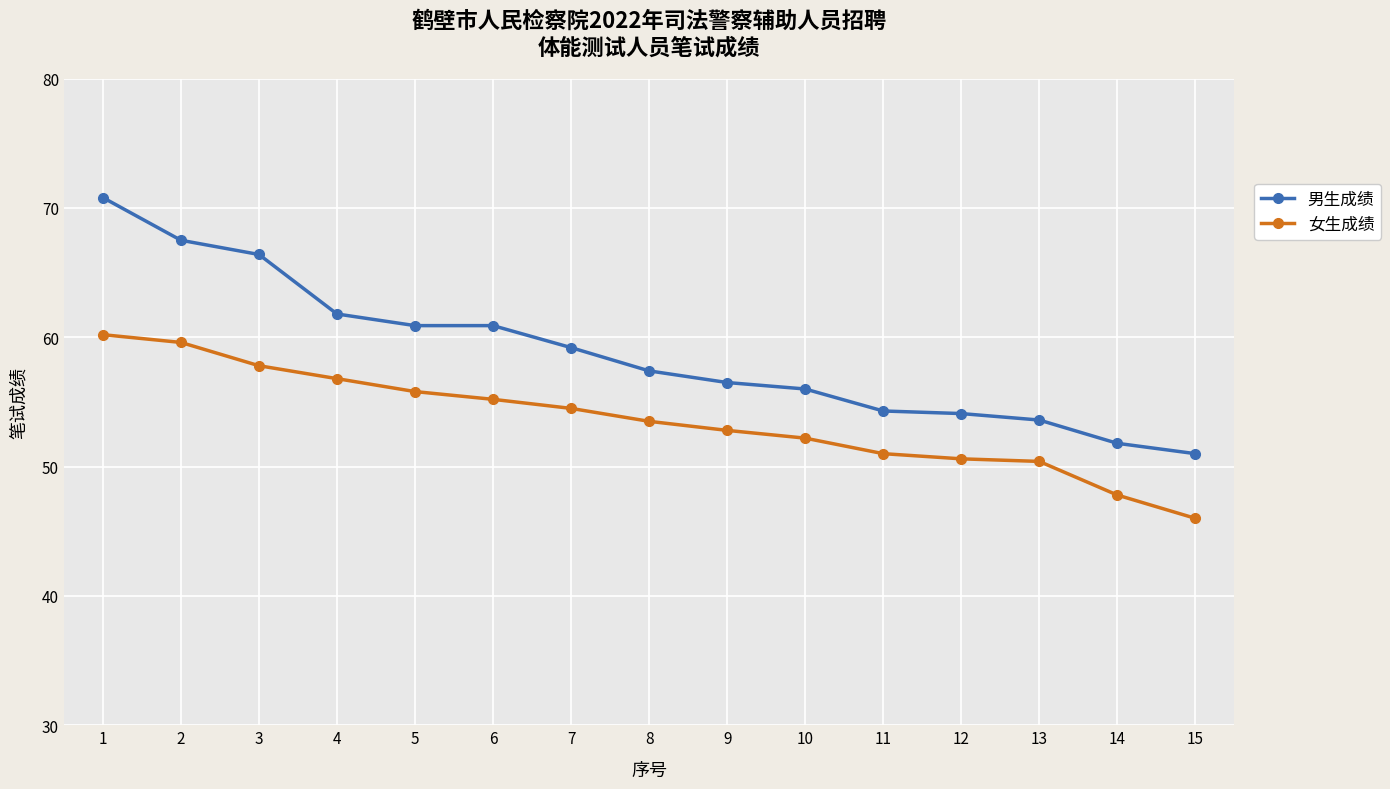

What is the value of the 男生成绩 point at the 7th from the left?

59.2